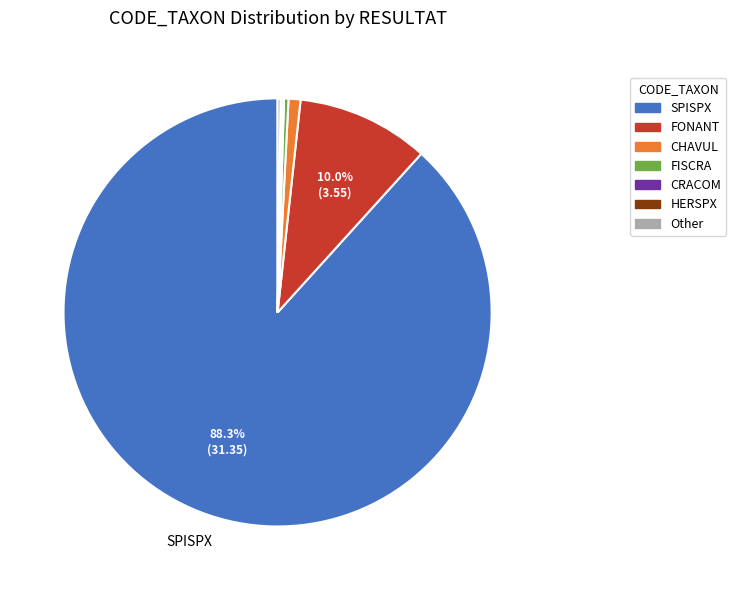

Does SPISPX represent more than half of the total?

Yes